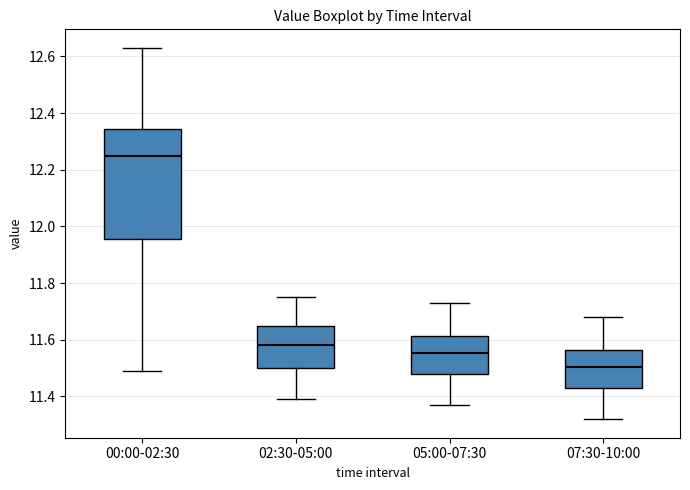

Which box has the highest median line?

00:00-02:30